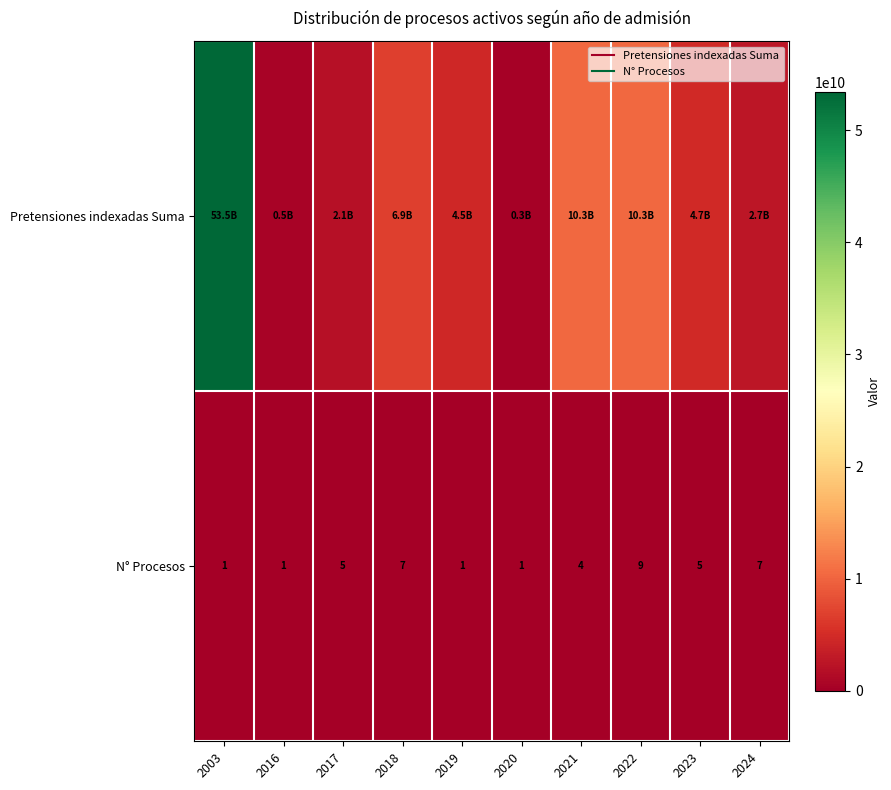

Between 2022 and 2023, which is larger?

2022